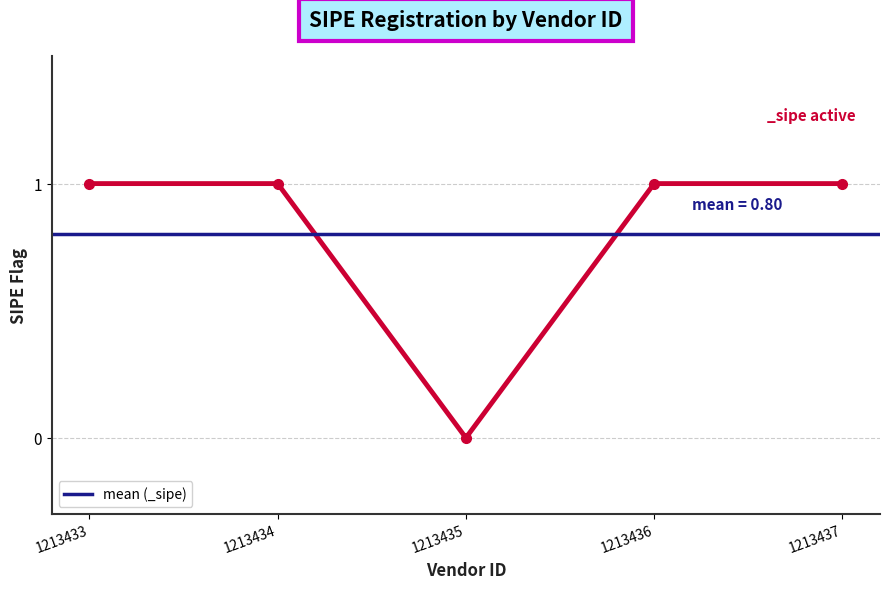

Count the number of data series in this chart.

1